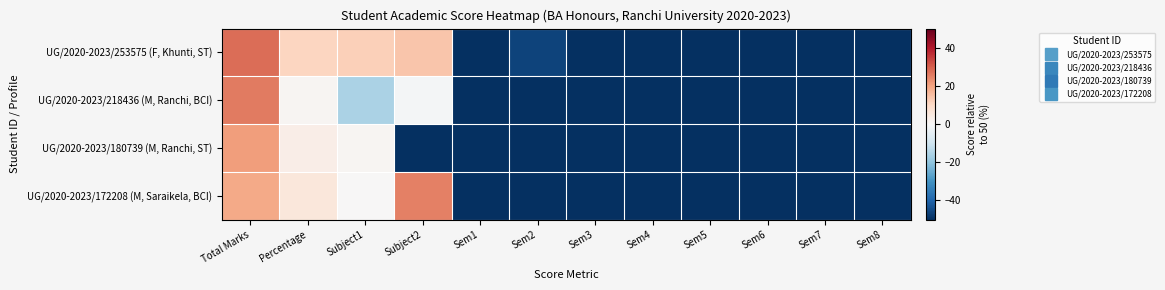

Count the number of categories in the chart.

12